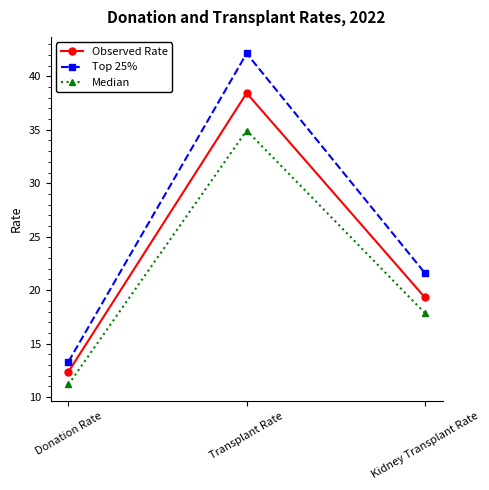

True or false: Observed Rate has a value of 38.4 at Transplant Rate.

True